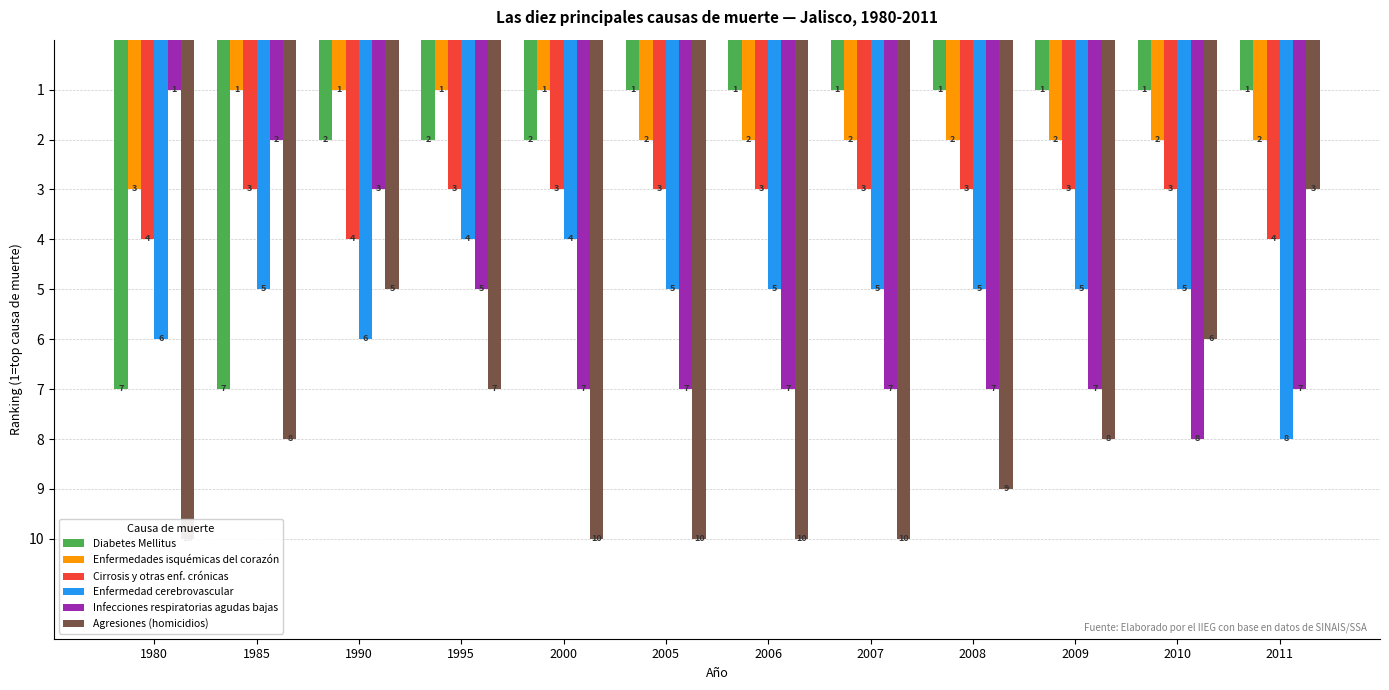

The Infecciones respiratorias agudas bajas series shows 3 at 2008. True or false?

False